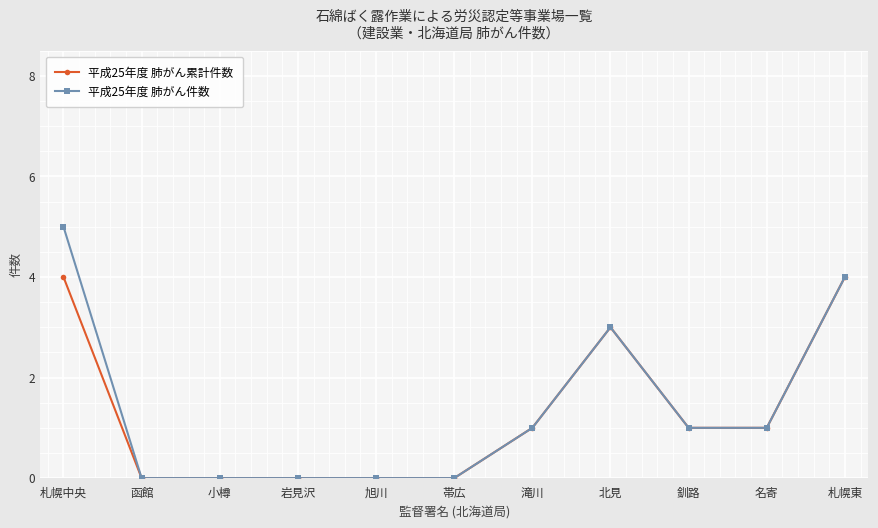

At how many categories does at least one series exceed 2?

3